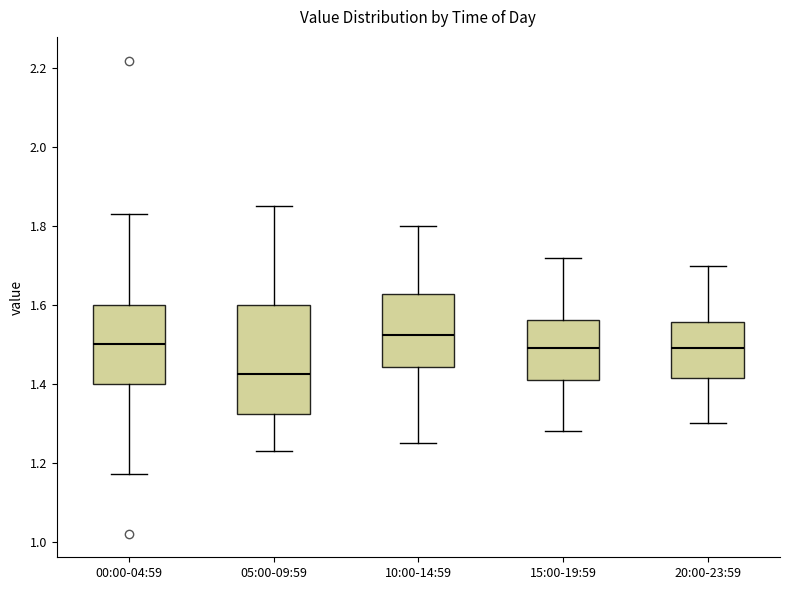

Reading left to right, read every box against the y-axis: the position of its median line, the range the box covers, and the ends of its whiskers. The values are not printed on the chart, so give them approximately, as read against the axis.

00:00-04:59: median 1.50, box 1.40 to 1.60, whiskers 1.18 to 1.84
05:00-09:59: median 1.42, box 1.32 to 1.60, whiskers 1.24 to 1.86
10:00-14:59: median 1.52, box 1.44 to 1.62, whiskers 1.26 to 1.80
15:00-19:59: median 1.50, box 1.42 to 1.56, whiskers 1.28 to 1.72
20:00-23:59: median 1.50, box 1.42 to 1.56, whiskers 1.30 to 1.70